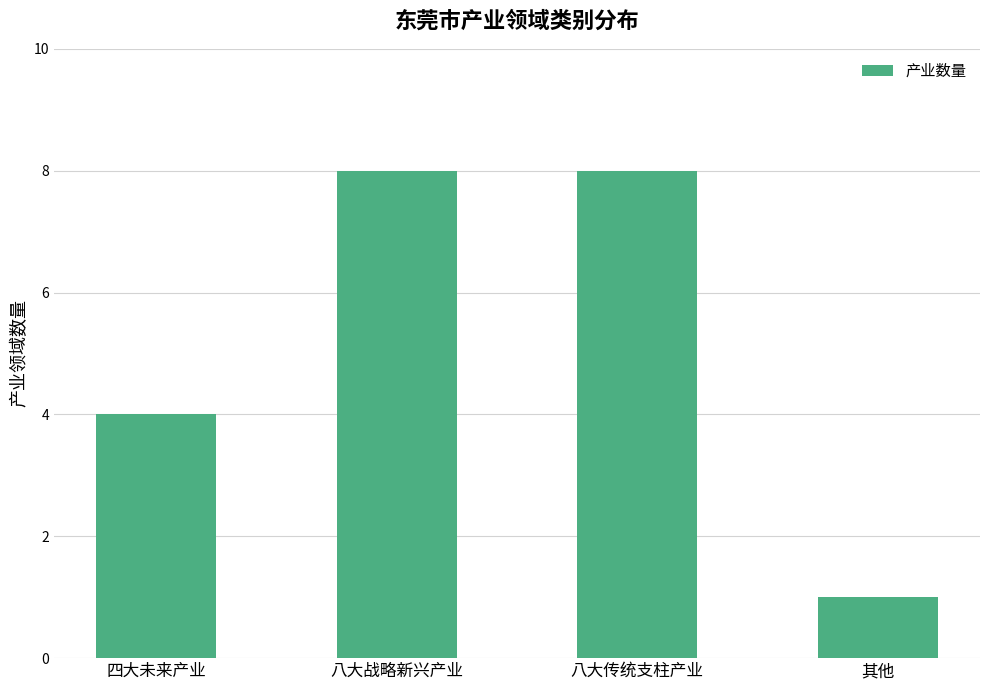

Are the bars grouped side by side (vs. stacked)?

No